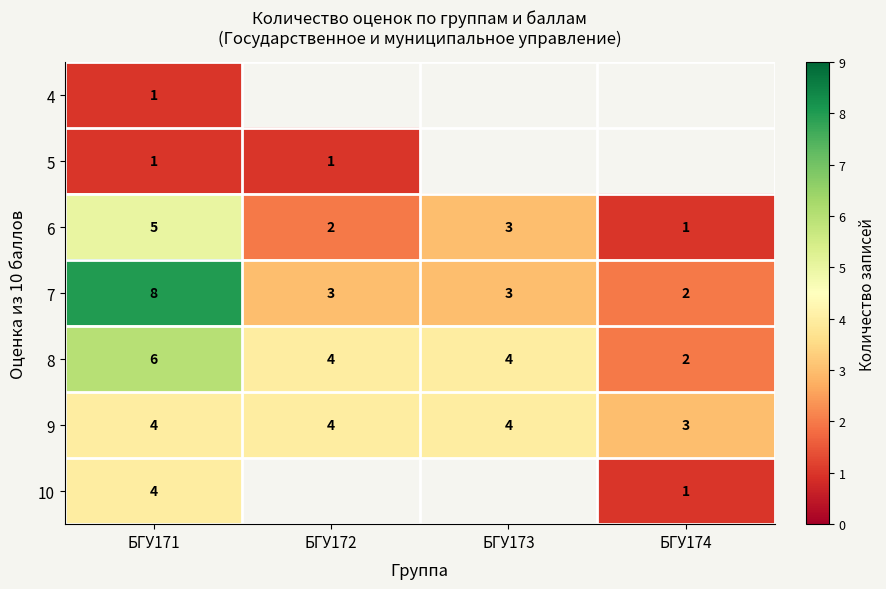

What is the difference between the maximum and second lowest values in the 6 series?

3